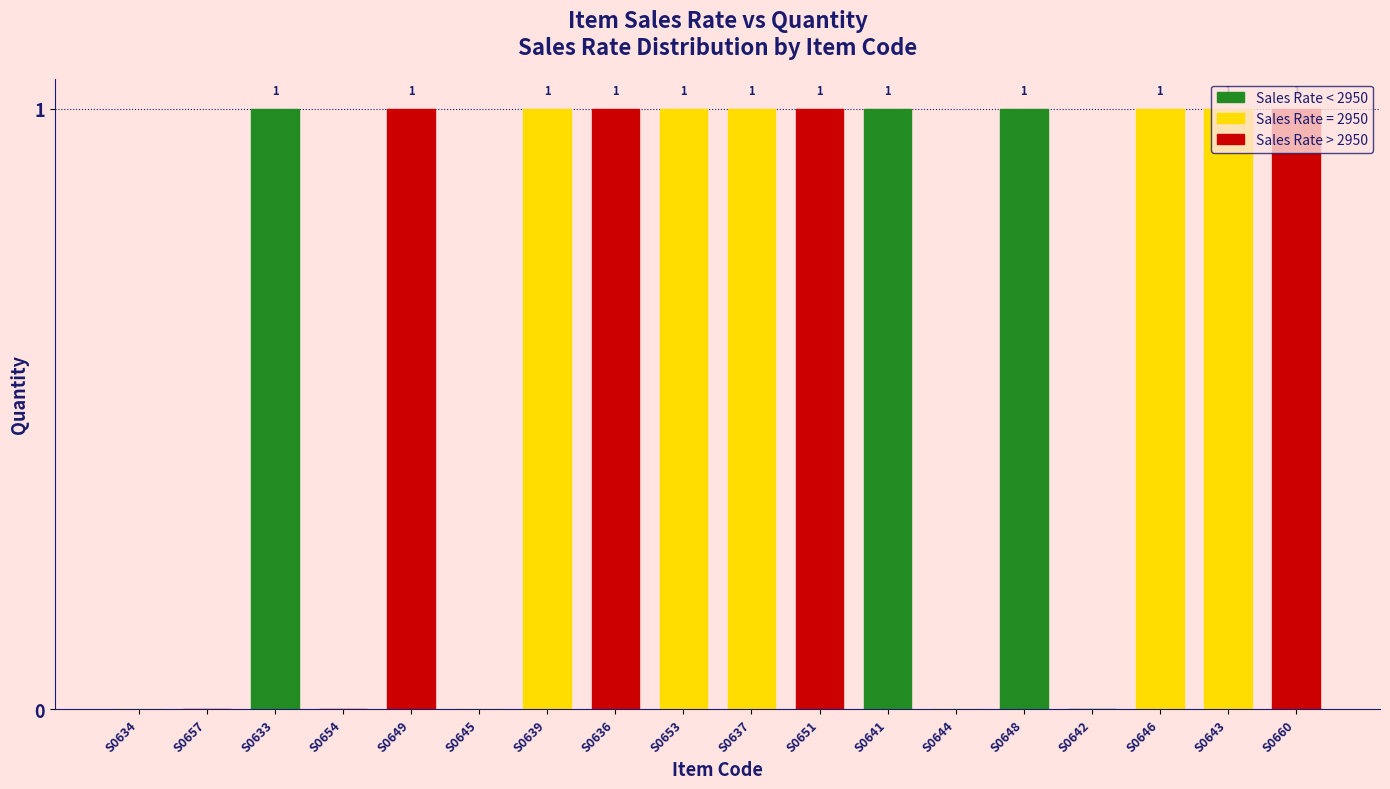

Which has a higher value, S0639 or S0642?

S0639